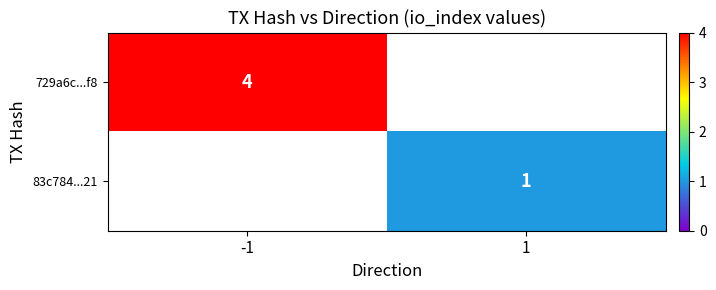

Is it true that 83c784...21 equals 1 at 1?

True